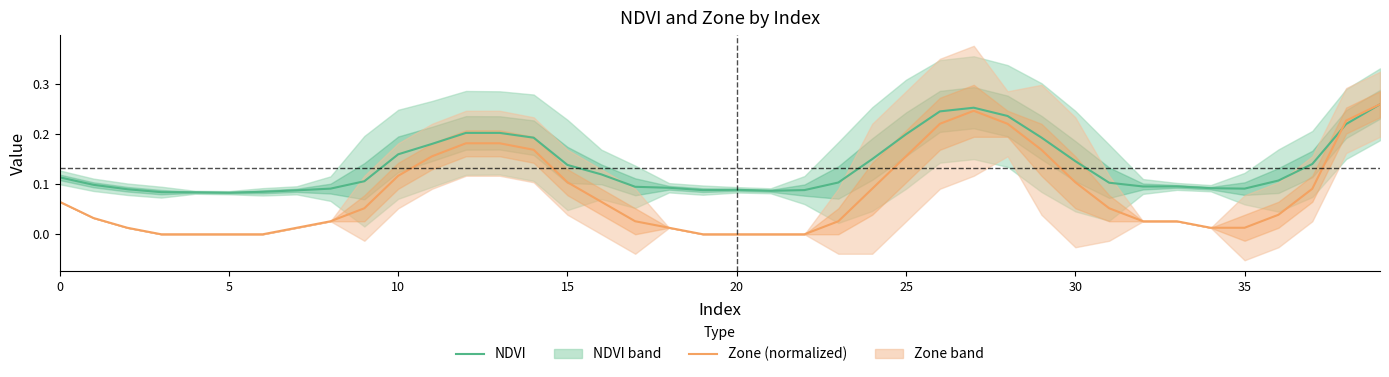

True or false: Zone (normalized) and NDVI cross at least once.

True